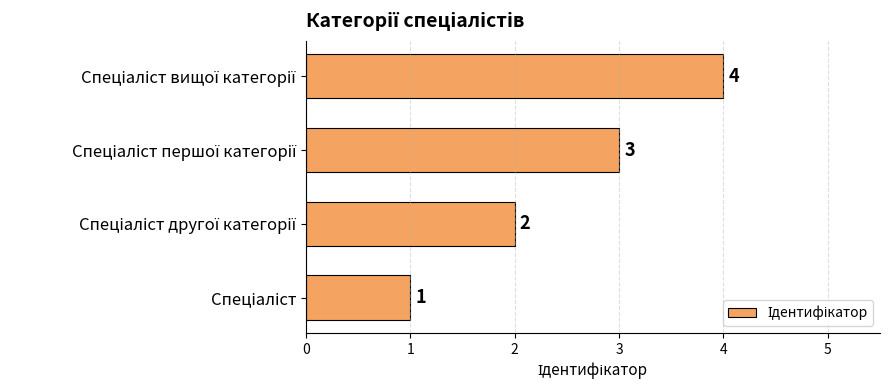

What is the maximum value shown in the chart?

4